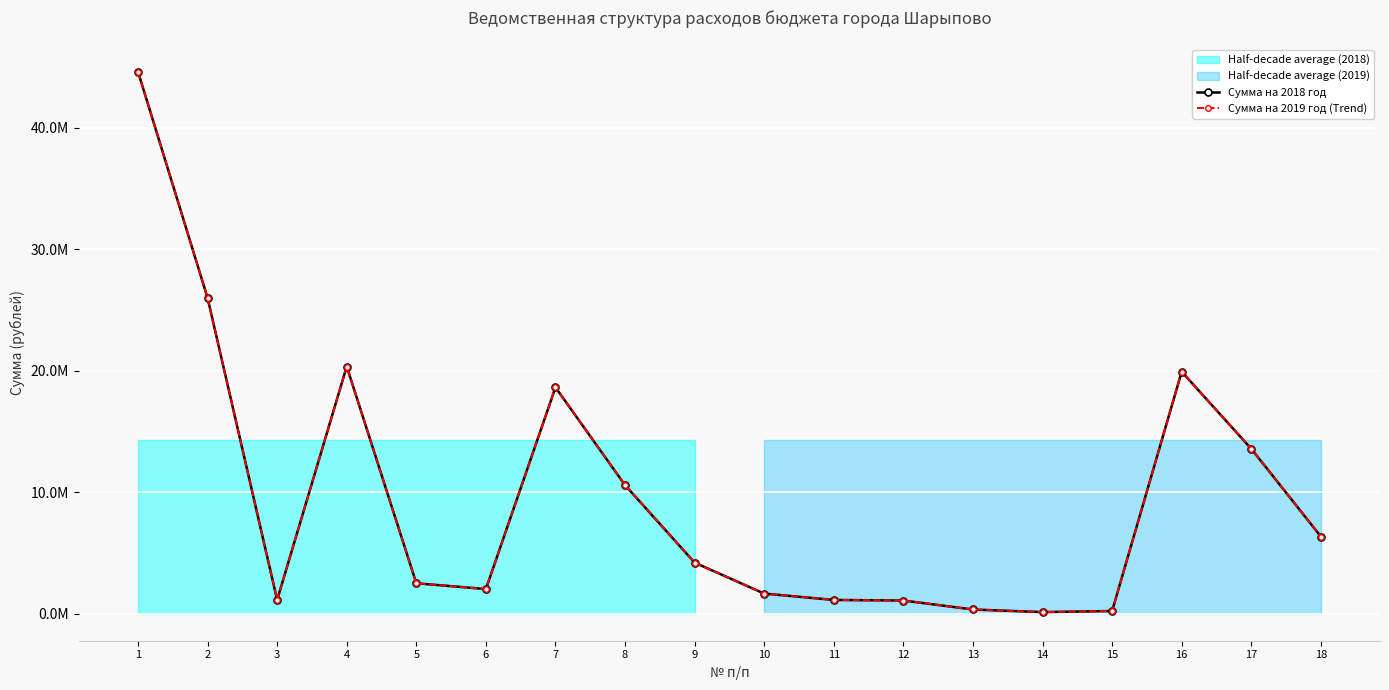

What is the total value across all series at 7?

37268600